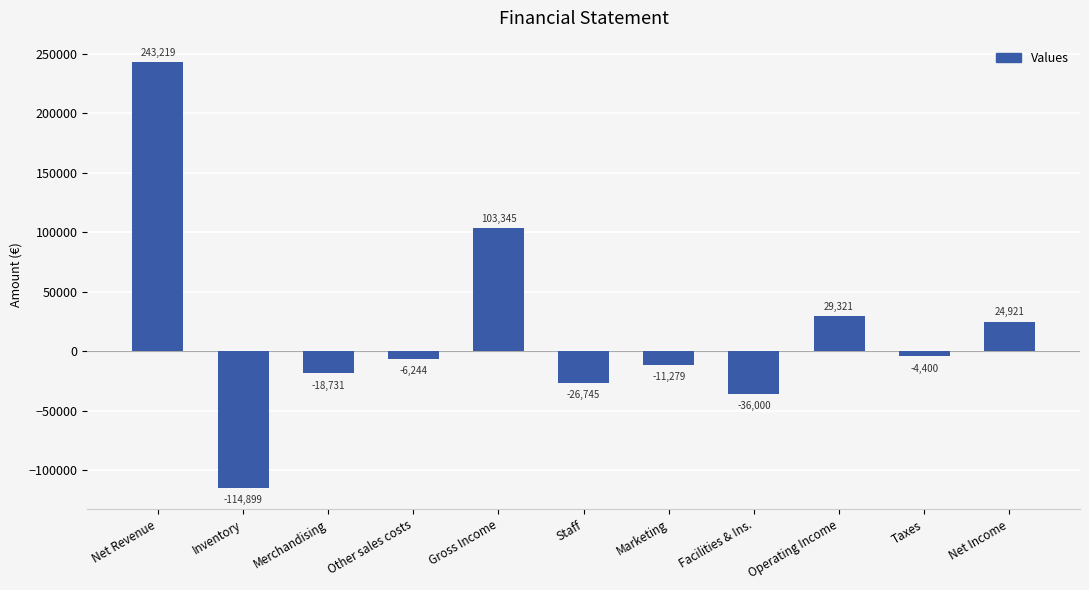

What is the change in value from Net Revenue to Net Income?

-218298